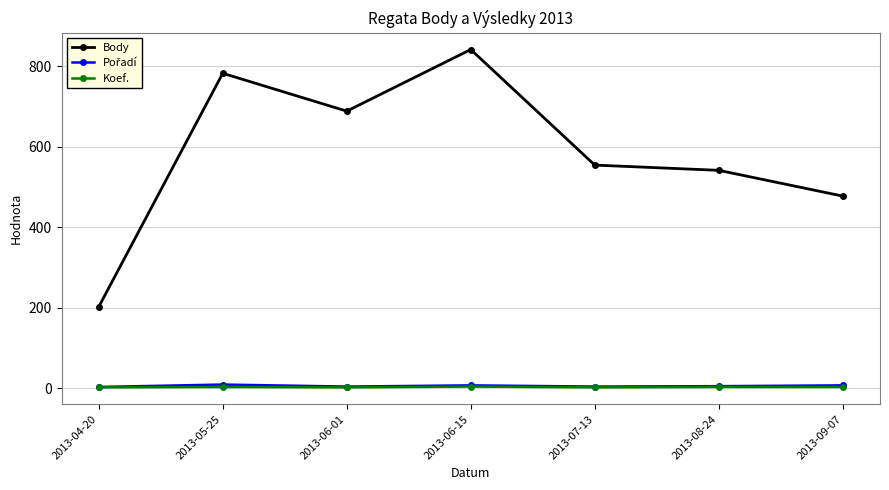

At which category is the sum across all series the highest?

2013-06-15